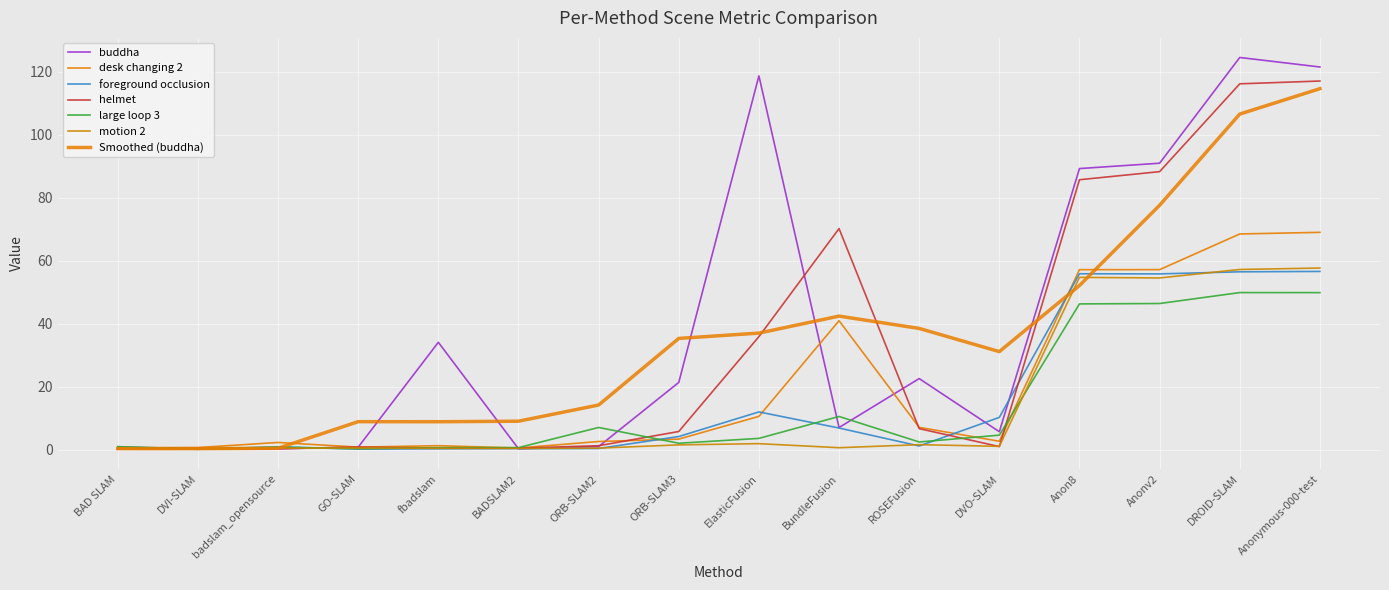

Does the chart have visible grid lines?

Yes